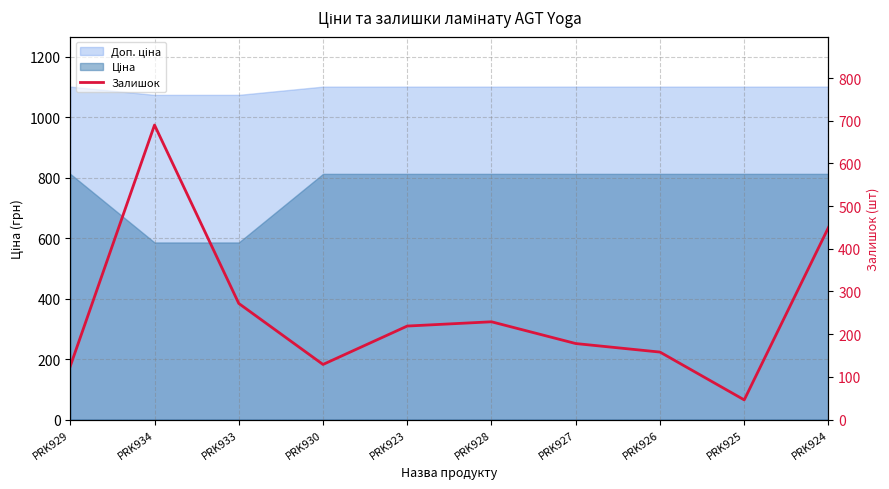

Rank the categories by value from lowest to highest.

PRK925, PRK929, PRK930, PRK926, PRK927, PRK923, PRK928, PRK933, PRK924, PRK934